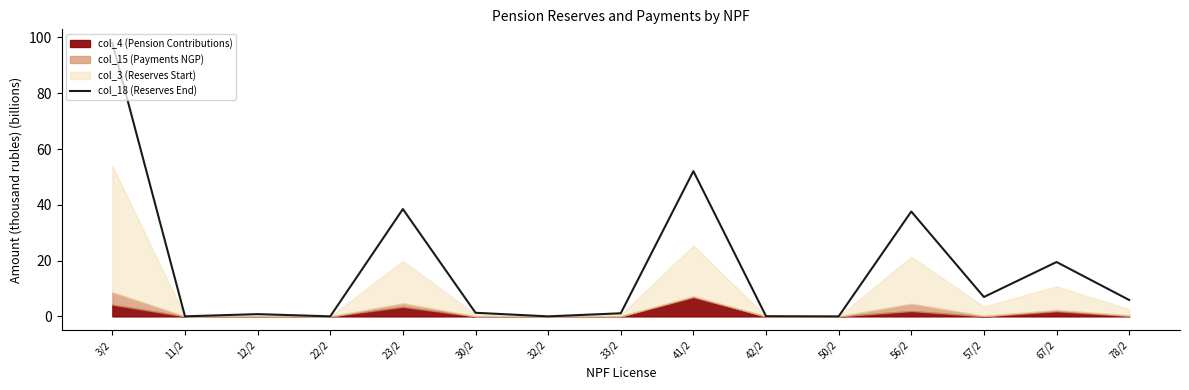

How many data points are above 1?

9